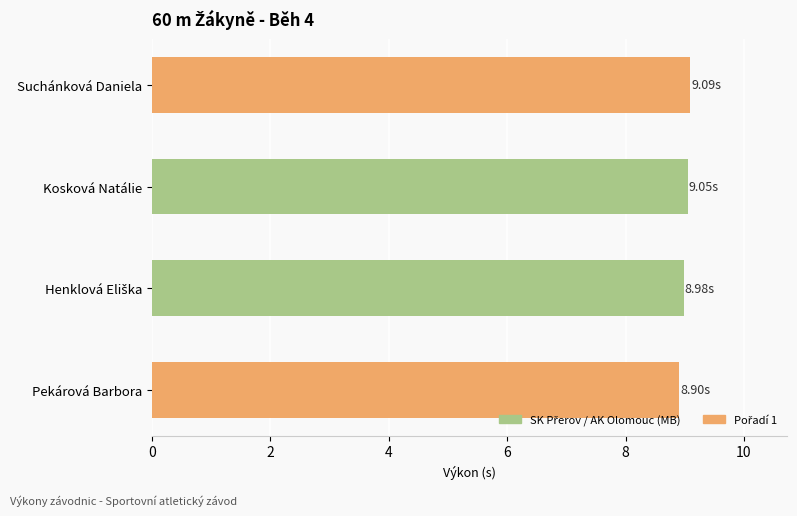

What is the sum of all values?

36.0